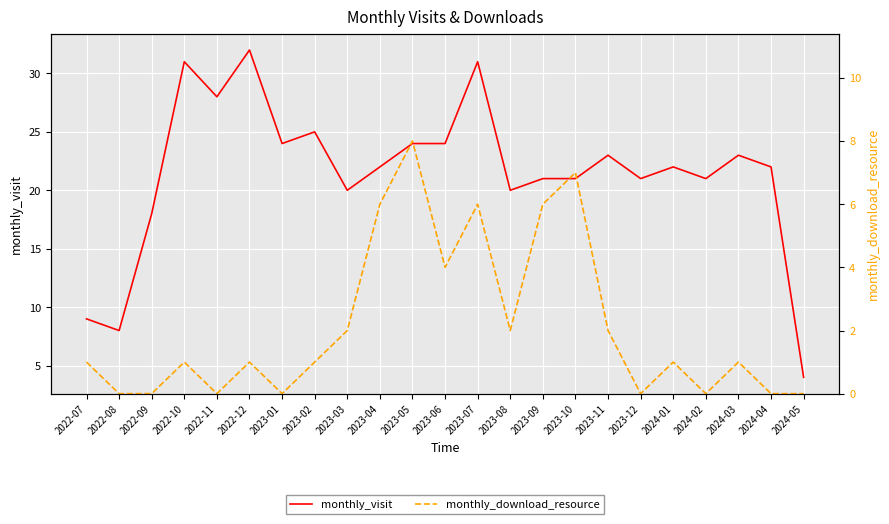

Count the number of data series in this chart.

2